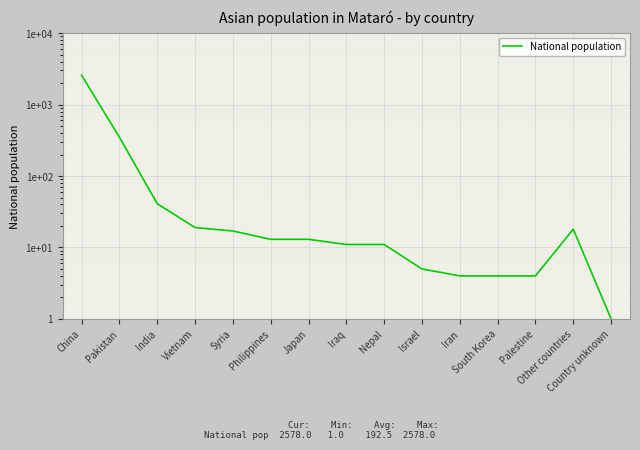

What is the change in value from Nepal to Israel?

-6